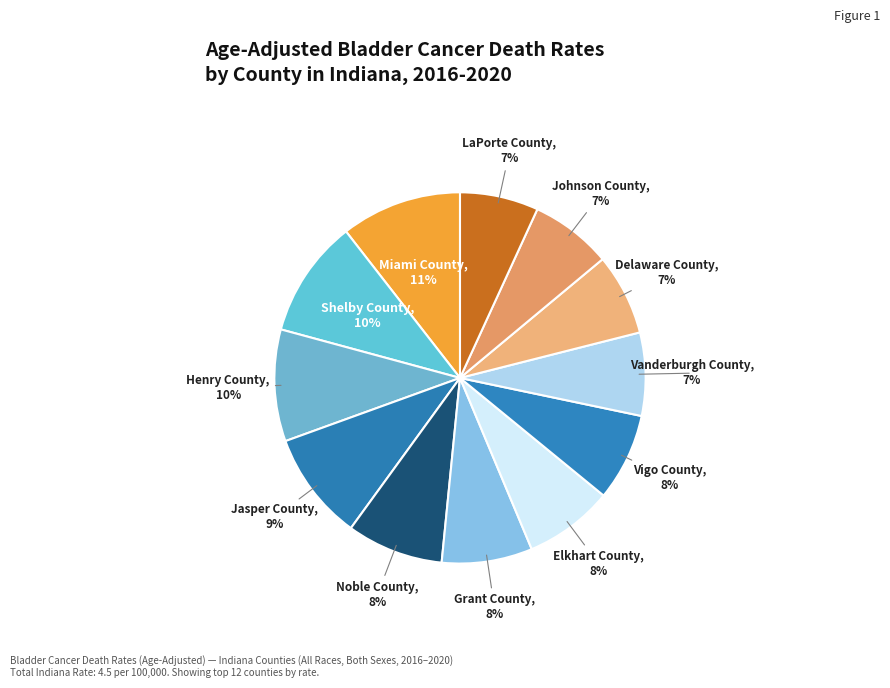

What is the ratio of the value at Elkhart County to the value at Grant County?

1.0